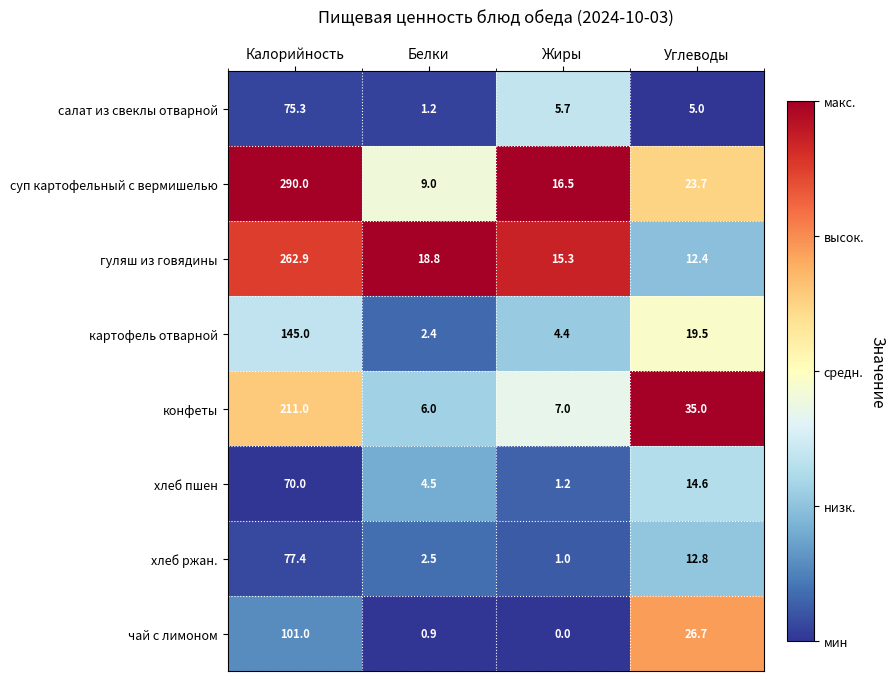

At which label is чай с лимоном closest to 50?

Углеводы